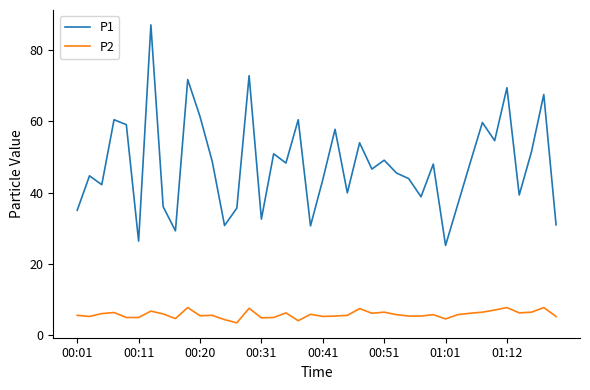

Which series has the largest range (max minus min)?

P1